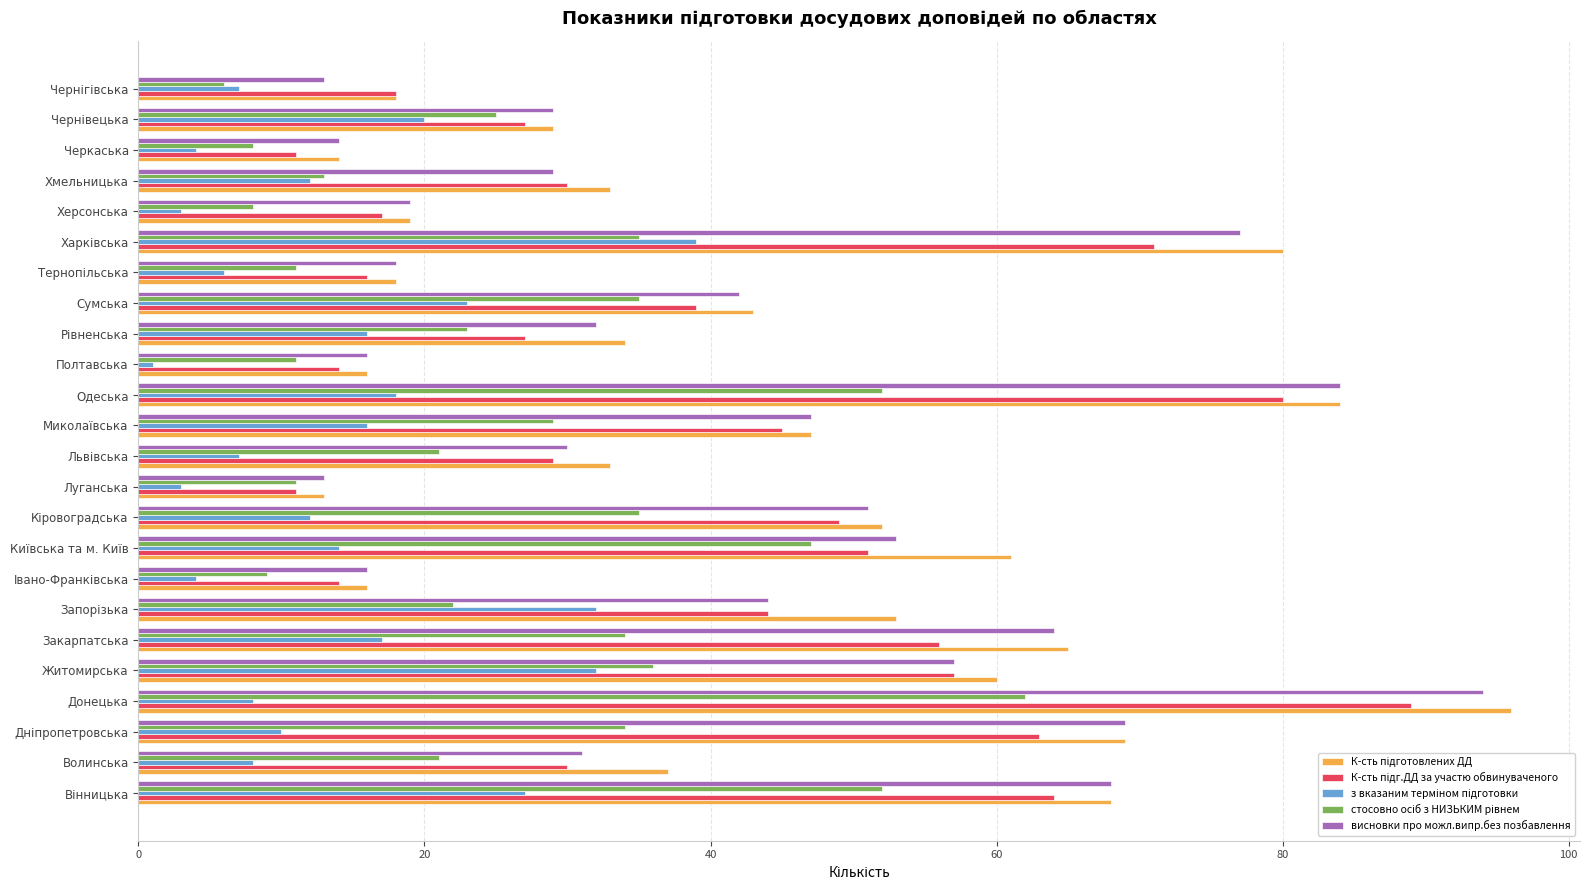

True or false: висновки про можл.випр.без позбавлення has a value of 84 at Одеська.

True